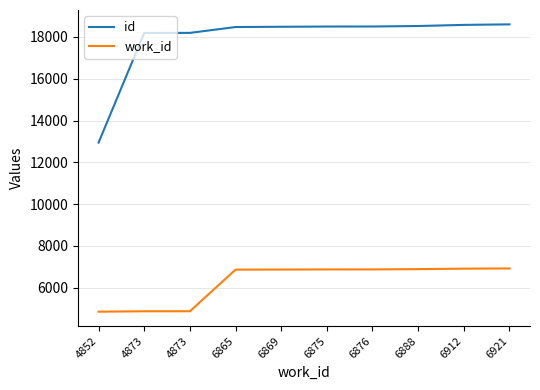

What is the sum of the id values at 6912 and 6876?

37079